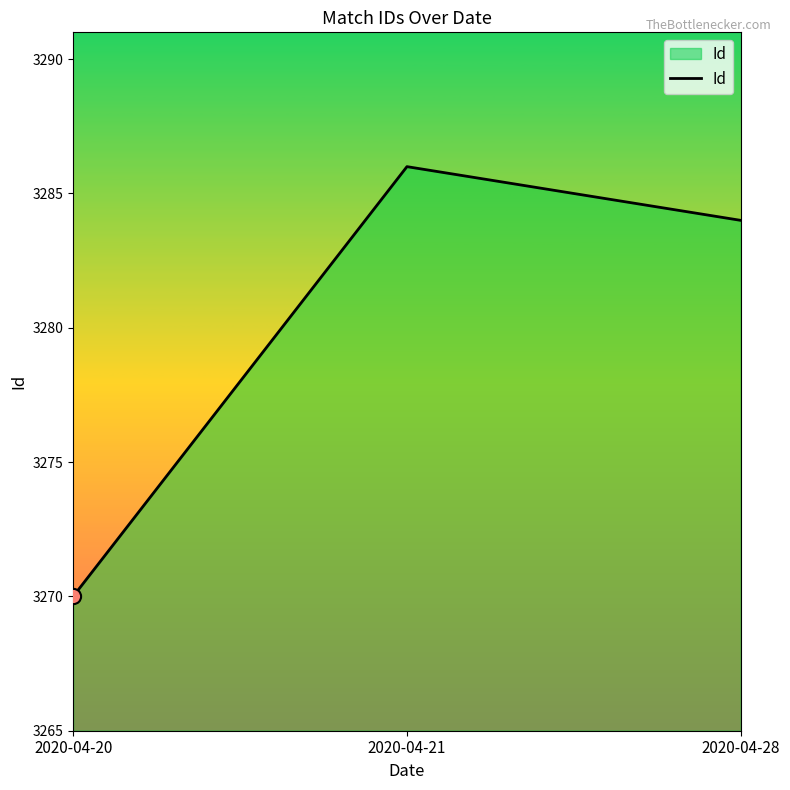

Which has a higher value, 2020-04-28 or 2020-04-21?

2020-04-21